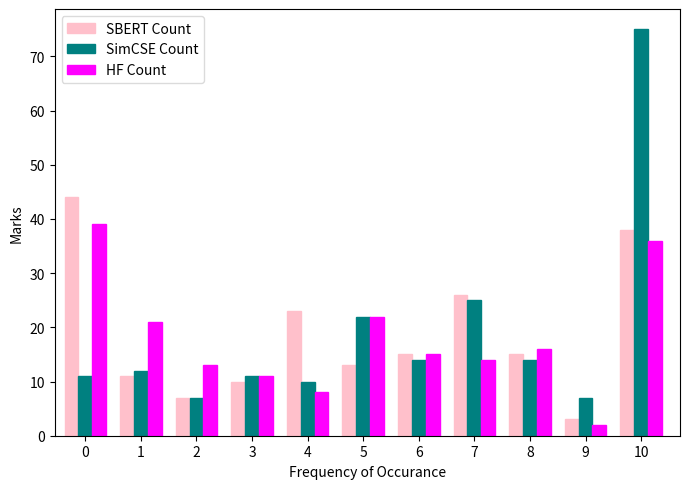

Which series changed the most between 4 and 9?

SBERT Count